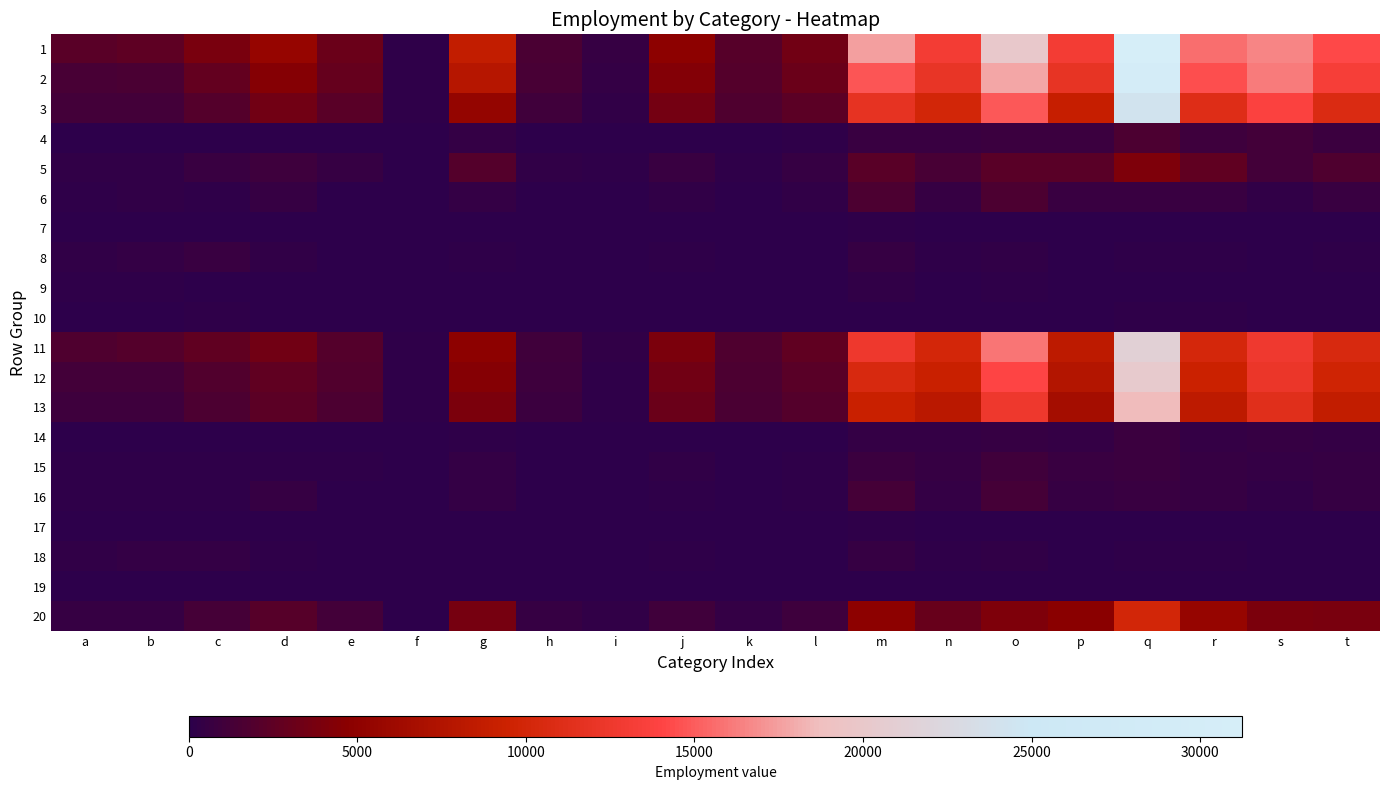

Reading left to right, what are all the values shown in this chart?

1: a=0.1	b=0.1	c=0.1	d=0.2	e=0.1	f=0.0	g=0.3	h=0.0	i=0.0	j=0.2	k=0.1	l=0.1	m=0.6	n=0.4	o=0.6	p=0.4	q=1.0	r=0.5	s=0.5	t=0.5
2: a=0.0	b=0.0	c=0.1	d=0.1	e=0.1	f=0.0	g=0.3	h=0.0	i=0.0	j=0.1	k=0.1	l=0.1	m=0.5	n=0.4	o=0.6	p=0.4	q=1.0	r=0.5	s=0.5	t=0.4
3: a=0.0	b=0.0	c=0.1	d=0.1	e=0.1	f=0.0	g=0.2	h=0.0	i=0.0	j=0.1	k=0.1	l=0.1	m=0.4	n=0.3	o=0.5	p=0.3	q=0.8	r=0.4	s=0.4	t=0.3
4: a=0.0	b=0.0	c=0.0	d=0.0	e=0.0	f=0.0	g=0.0	h=0.0	i=0.0	j=0.0	k=0.0	l=0.0	m=0.0	n=0.0	o=0.0	p=0.0	q=0.1	r=0.0	s=0.0	t=0.0
5: a=0.0	b=0.0	c=0.0	d=0.0	e=0.0	f=0.0	g=0.1	h=0.0	i=0.0	j=0.0	k=0.0	l=0.0	m=0.1	n=0.0	o=0.1	p=0.1	q=0.1	r=0.1	s=0.0	t=0.1
6: a=0.0	b=0.0	c=0.0	d=0.0	e=0.0	f=0.0	g=0.0	h=0.0	i=0.0	j=0.0	k=0.0	l=0.0	m=0.1	n=0.0	o=0.1	p=0.0	q=0.0	r=0.0	s=0.0	t=0.0
7: a=0.0	b=0.0	c=0.0	d=0.0	e=0.0	f=0.0	g=0.0	h=0.0	i=0.0	j=0.0	k=0.0	l=0.0	m=0.0	n=0.0	o=0.0	p=0.0	q=0.0	r=0.0	s=0.0	t=0.0
8: a=0.0	b=0.0	c=0.0	d=0.0	e=0.0	f=0.0	g=0.0	h=0.0	i=0.0	j=0.0	k=0.0	l=0.0	m=0.0	n=0.0	o=0.0	p=0.0	q=0.0	r=0.0	s=0.0	t=0.0
9: a=0.0	b=0.0	c=0.0	d=0.0	e=0.0	f=0.0	g=0.0	h=0.0	i=0.0	j=0.0	k=0.0	l=0.0	m=0.0	n=0.0	o=0.0	p=0.0	q=0.0	r=0.0	s=0.0	t=0.0
10: a=0.0	b=0.0	c=0.0	d=0.0	e=0.0	f=0.0	g=0.0	h=0.0	i=0.0	j=0.0	k=0.0	l=0.0	m=0.0	n=0.0	o=0.0	p=0.0	q=0.0	r=0.0	s=0.0	t=0.0
11: a=0.1	b=0.1	c=0.1	d=0.1	e=0.1	f=0.0	g=0.2	h=0.0	i=0.0	j=0.1	k=0.1	l=0.1	m=0.4	n=0.3	o=0.5	p=0.3	q=0.7	r=0.3	s=0.4	t=0.3
12: a=0.0	b=0.0	c=0.1	d=0.1	e=0.1	f=0.0	g=0.1	h=0.0	i=0.0	j=0.1	k=0.1	l=0.1	m=0.3	n=0.3	o=0.5	p=0.2	q=0.7	r=0.3	s=0.4	t=0.3
13: a=0.0	b=0.0	c=0.1	d=0.1	e=0.1	f=0.0	g=0.1	h=0.0	i=0.0	j=0.1	k=0.0	l=0.1	m=0.3	n=0.3	o=0.4	p=0.2	q=0.6	r=0.3	s=0.4	t=0.3
14: a=0.0	b=0.0	c=0.0	d=0.0	e=0.0	f=0.0	g=0.0	h=0.0	i=0.0	j=0.0	k=0.0	l=0.0	m=0.0	n=0.0	o=0.0	p=0.0	q=0.0	r=0.0	s=0.0	t=0.0
15: a=0.0	b=0.0	c=0.0	d=0.0	e=0.0	f=0.0	g=0.0	h=0.0	i=0.0	j=0.0	k=0.0	l=0.0	m=0.0	n=0.0	o=0.0	p=0.0	q=0.0	r=0.0	s=0.0	t=0.0
16: a=0.0	b=0.0	c=0.0	d=0.0	e=0.0	f=0.0	g=0.0	h=0.0	i=0.0	j=0.0	k=0.0	l=0.0	m=0.0	n=0.0	o=0.0	p=0.0	q=0.0	r=0.0	s=0.0	t=0.0
17: a=0.0	b=0.0	c=0.0	d=0.0	e=0.0	f=0.0	g=0.0	h=0.0	i=0.0	j=0.0	k=0.0	l=0.0	m=0.0	n=0.0	o=0.0	p=0.0	q=0.0	r=0.0	s=0.0	t=0.0
18: a=0.0	b=0.0	c=0.0	d=0.0	e=0.0	f=0.0	g=0.0	h=0.0	i=0.0	j=0.0	k=0.0	l=0.0	m=0.0	n=0.0	o=0.0	p=0.0	q=0.0	r=0.0	s=0.0	t=0.0
19: a=0.0	b=0.0	c=0.0	d=0.0	e=0.0	f=0.0	g=0.0	h=0.0	i=0.0	j=0.0	k=0.0	l=0.0	m=0.0	n=0.0	o=0.0	p=0.0	q=0.0	r=0.0	s=0.0	t=0.0
20: a=0.0	b=0.0	c=0.0	d=0.1	e=0.0	f=0.0	g=0.1	h=0.0	i=0.0	j=0.0	k=0.0	l=0.0	m=0.2	n=0.1	o=0.1	p=0.2	q=0.3	r=0.2	s=0.1	t=0.1